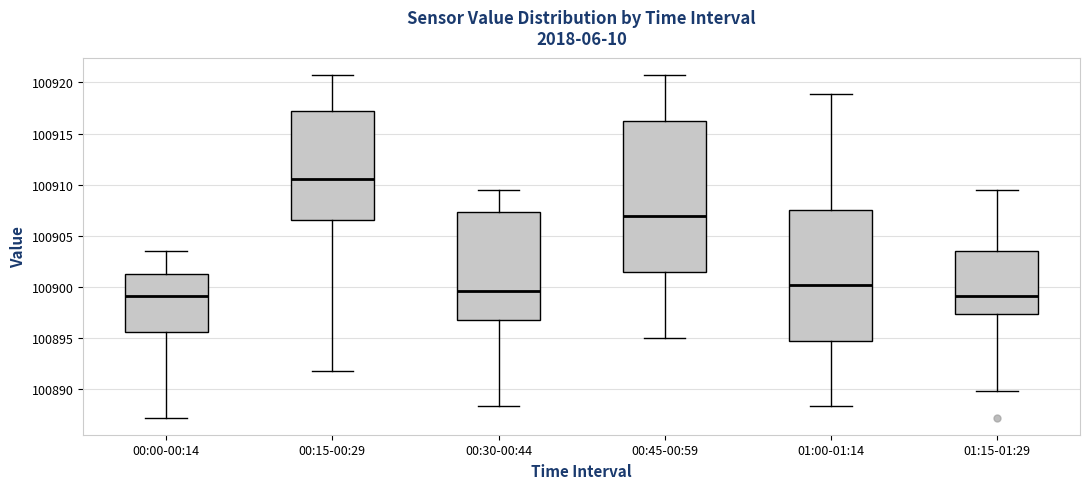

Reading left to right, read every box against the y-axis: the position of its median line, the range the box covers, and the ends of its whiskers. The values are not printed on the chart, so give them approximately, as read against the axis.

00:00-00:14: median 100899.0, box 100895.5 to 100901.0, whiskers 100887.0 to 100903.5
00:15-00:29: median 100910.5, box 100906.5 to 100917.0, whiskers 100892.0 to 100921.0
00:30-00:44: median 100899.5, box 100896.5 to 100907.5, whiskers 100888.5 to 100909.5
00:45-00:59: median 100907.0, box 100901.5 to 100916.5, whiskers 100895.0 to 100921.0
01:00-01:14: median 100900.0, box 100894.5 to 100907.5, whiskers 100888.5 to 100919.0
01:15-01:29: median 100899.0, box 100897.5 to 100903.5, whiskers 100890.0 to 100909.5